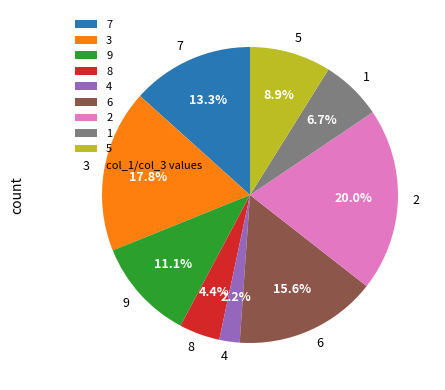

What is the ratio of the value at 6 to the value at 1?

2.3